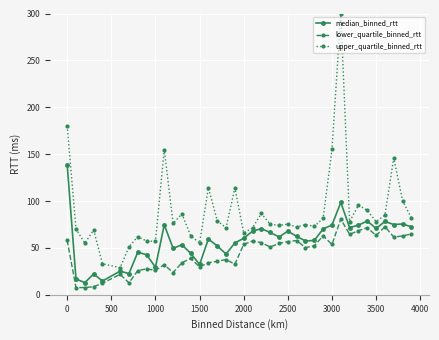

Which series has the widest spread of values?

upper_quartile_binned_rtt